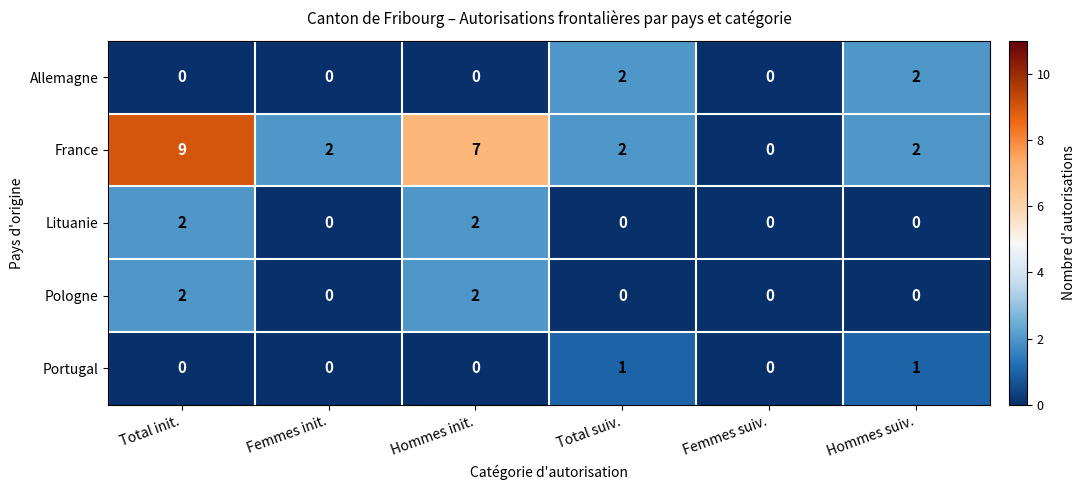

Between Femmes init. and Hommes suiv., which series saw the biggest shift?

Allemagne